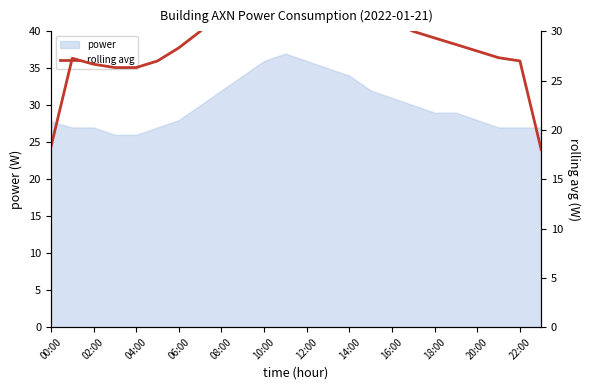

The power series shows 31.0 at 16:00. True or false?

True